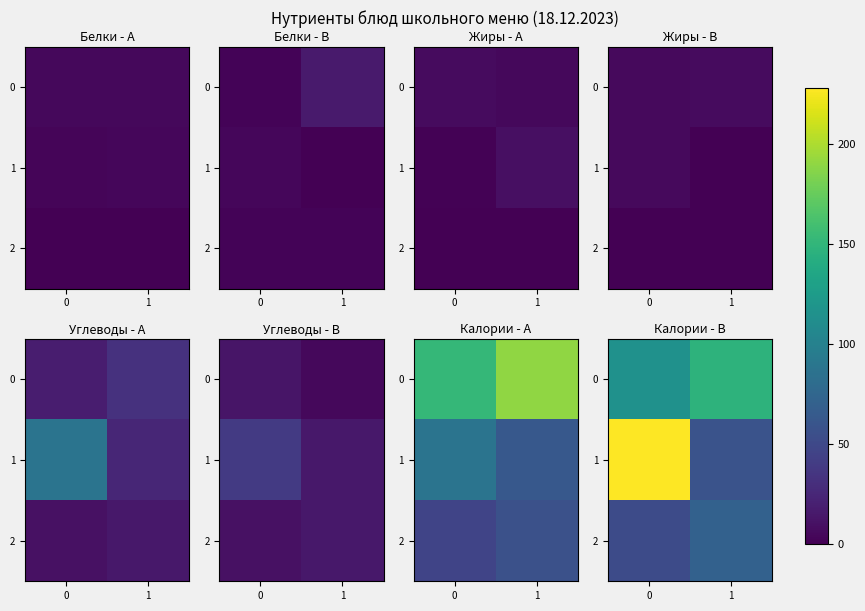

How many data points in 2 are less than 70?

1